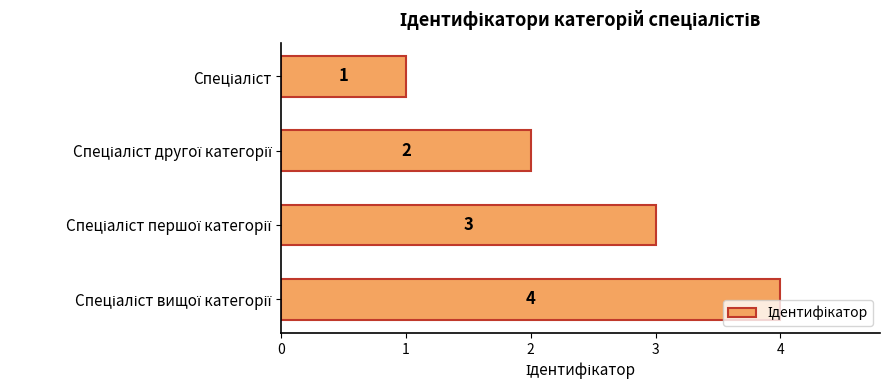

What is the minimum value shown in the chart?

1